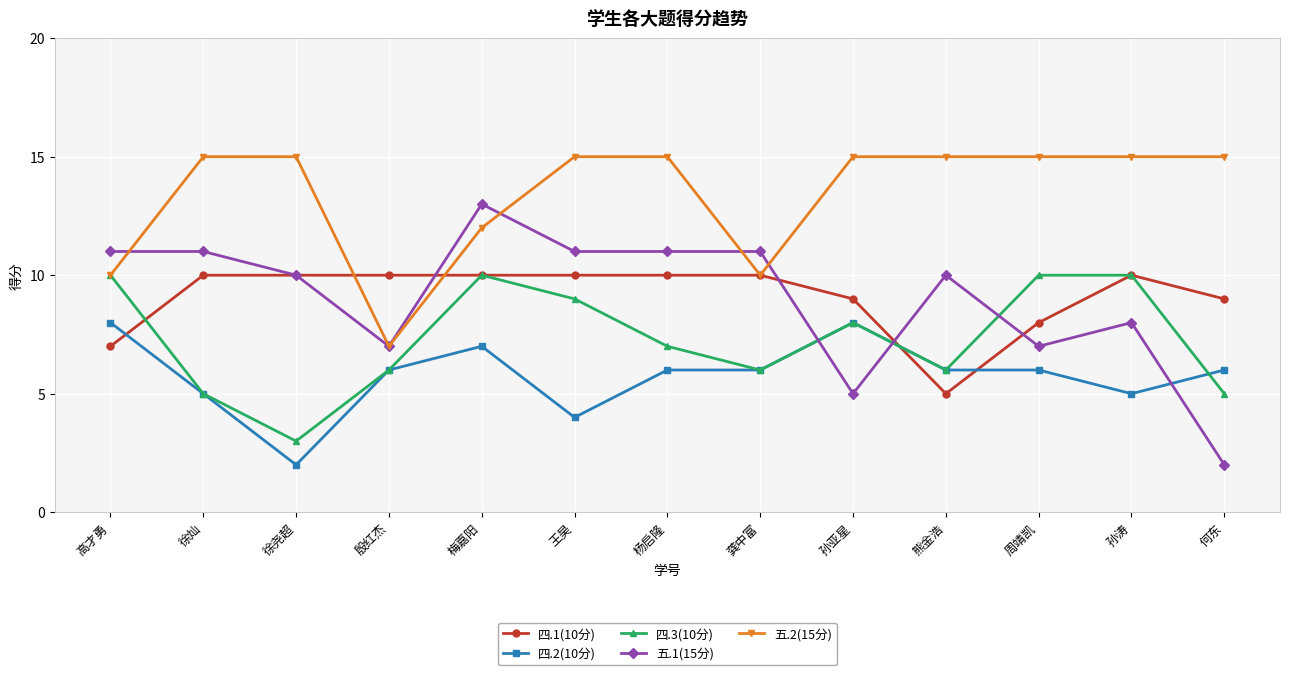

Is this an area chart (filled region under the line)?

No